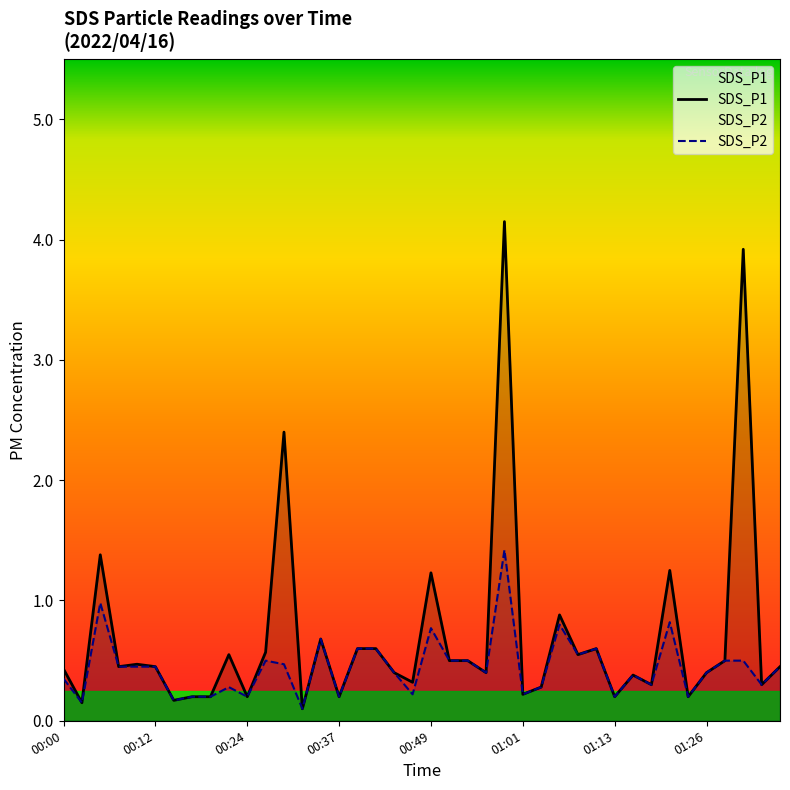

Which series has the widest spread of values?

SDS_P1